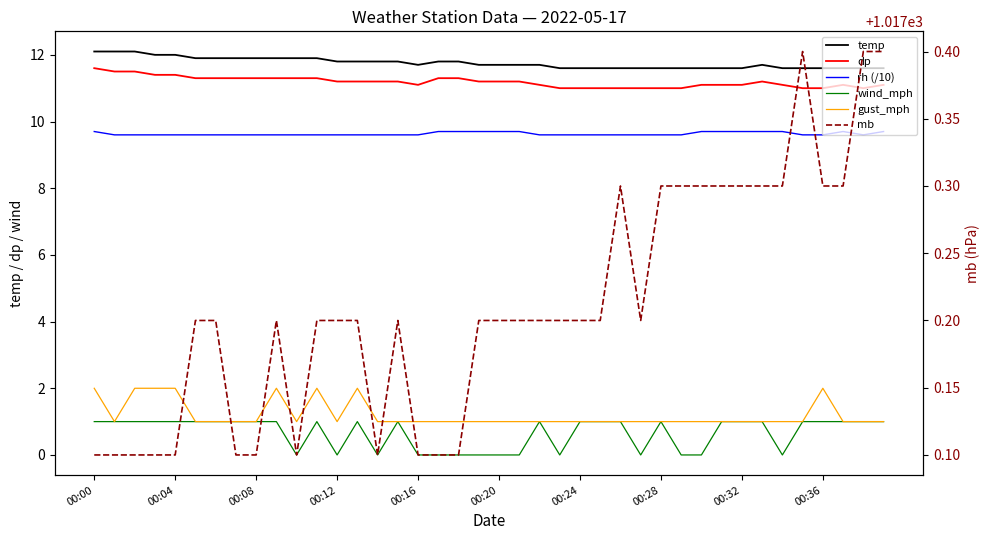

Where is mb nearest to the value 1017?

00:00